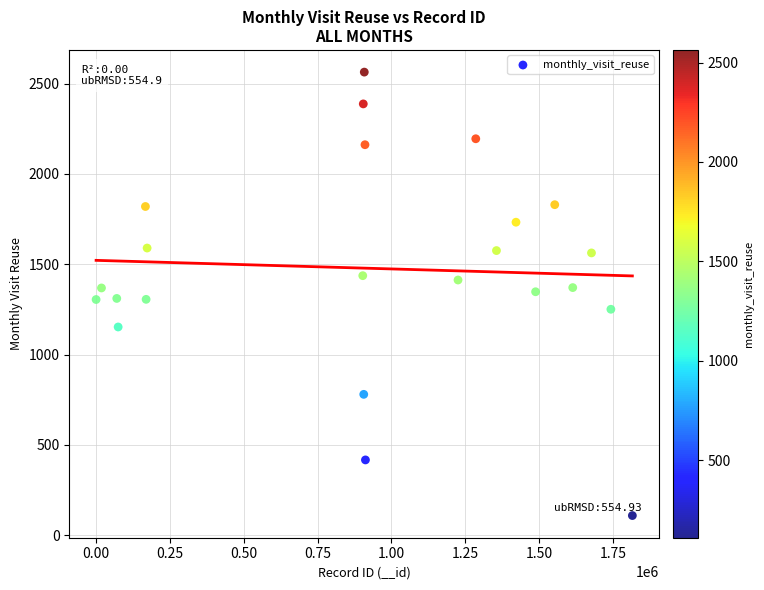

What is the range of Y values (max minus min)?

2455